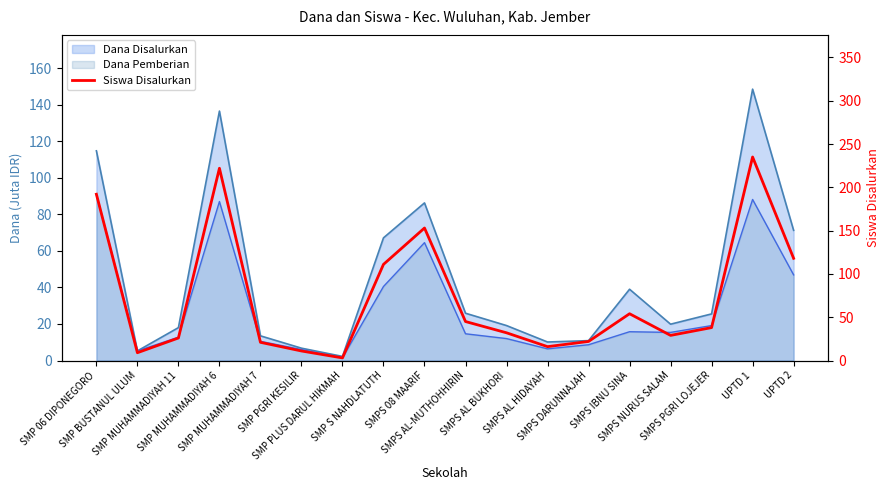

How many data points does each series have?

18